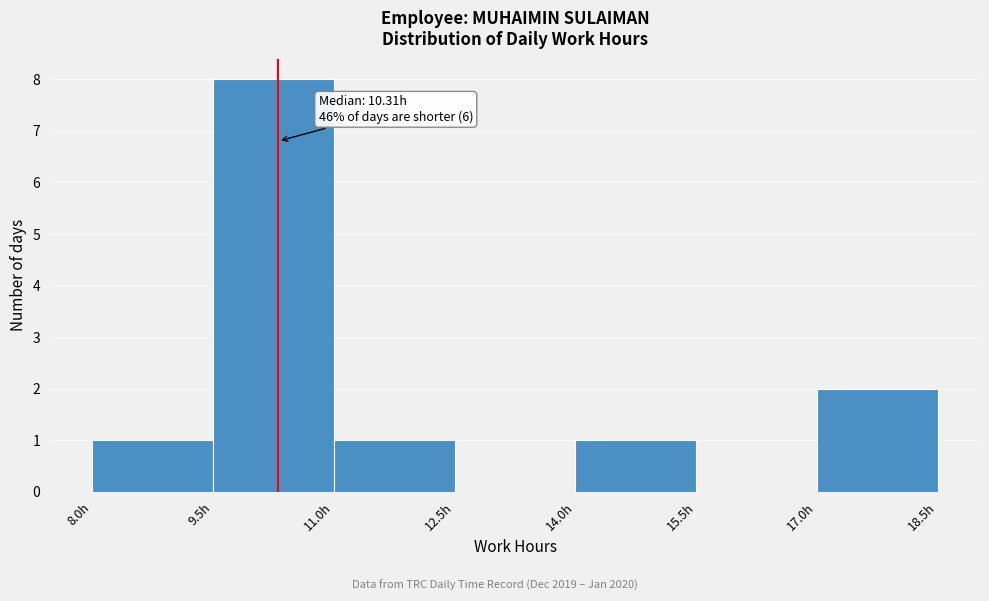

Which range on the x-axis has the tallest bar?

9.5 to 11.0